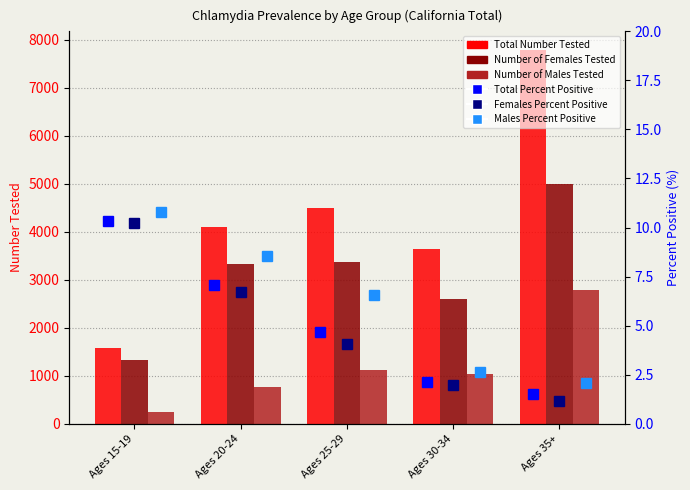

What is the difference between the second highest and second lowest values in the Number of Males Tested series?

350.0